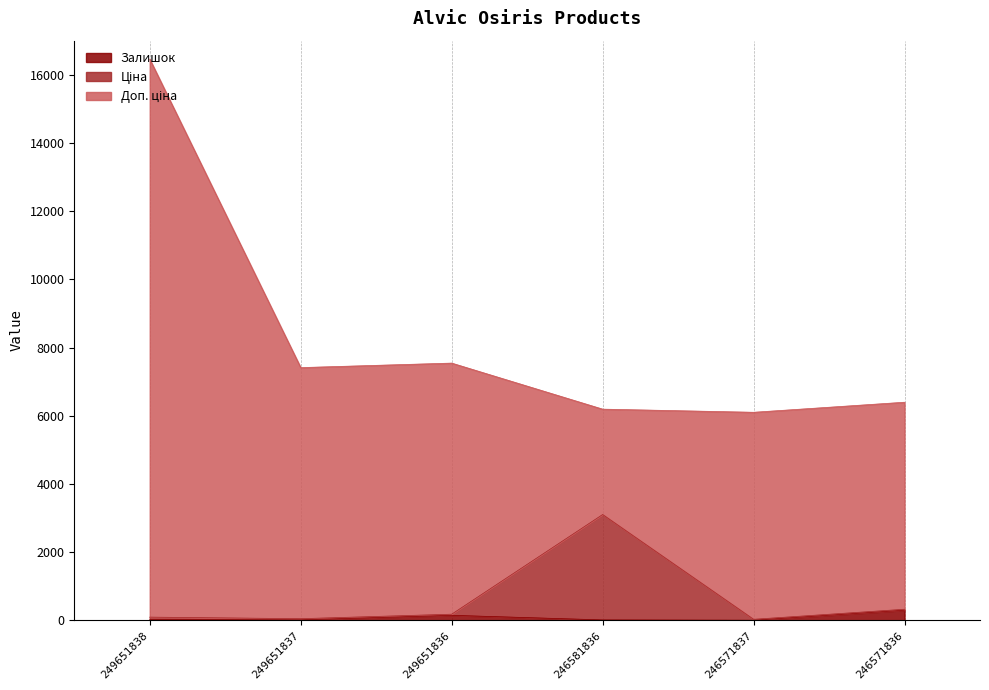

At which category is the sum across all series the highest?

249651838